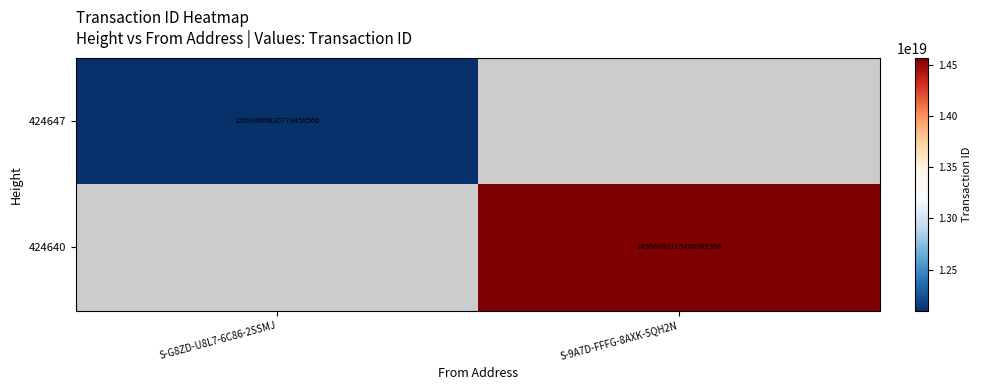

Is the value of 424640 at S-9A7D-FFFG-8AXK-5QH2N greater than the value of 424647 at S-G8ZD-U8L7-6C86-2SSMJ?

Yes